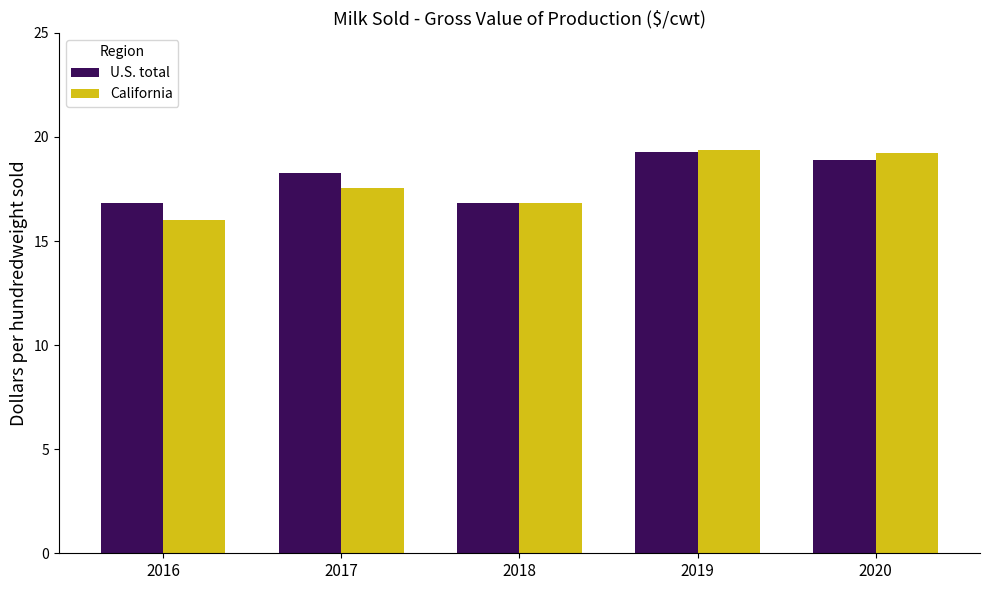

Does the chart contain any negative values?

No